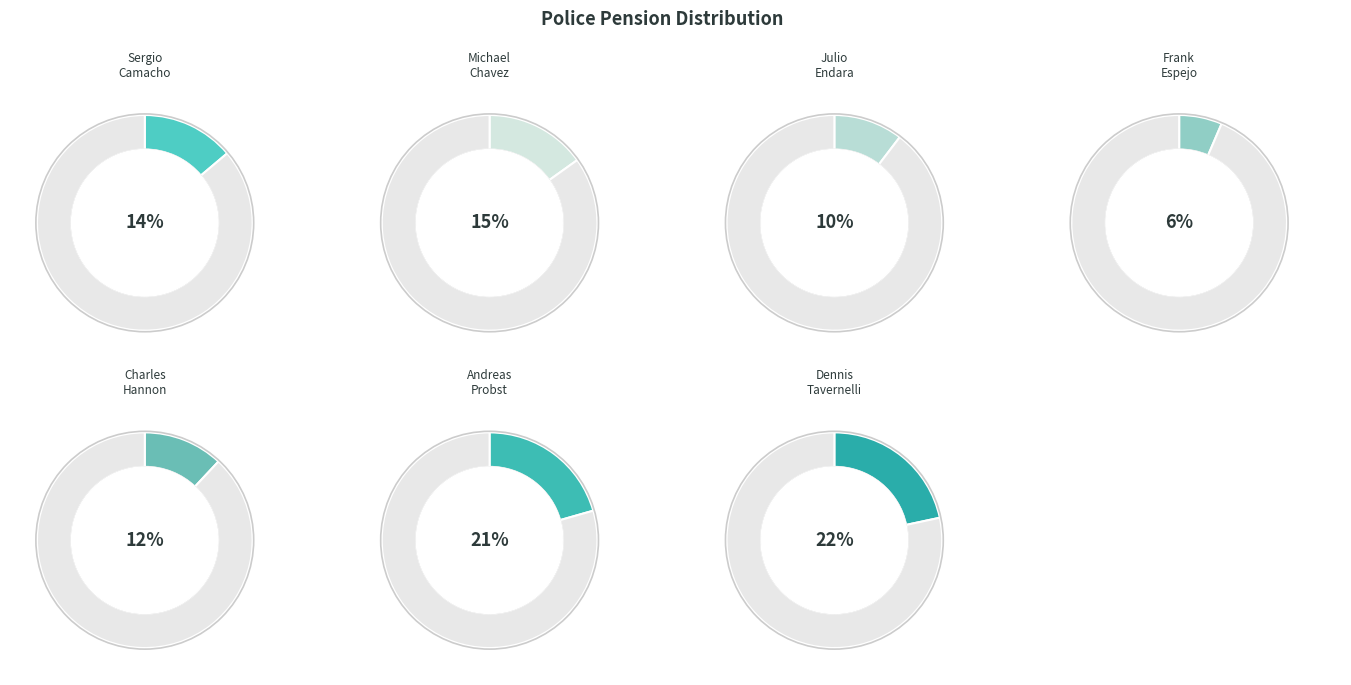

Which category has the biggest portion of the pie?

Tavernelli, Dennis